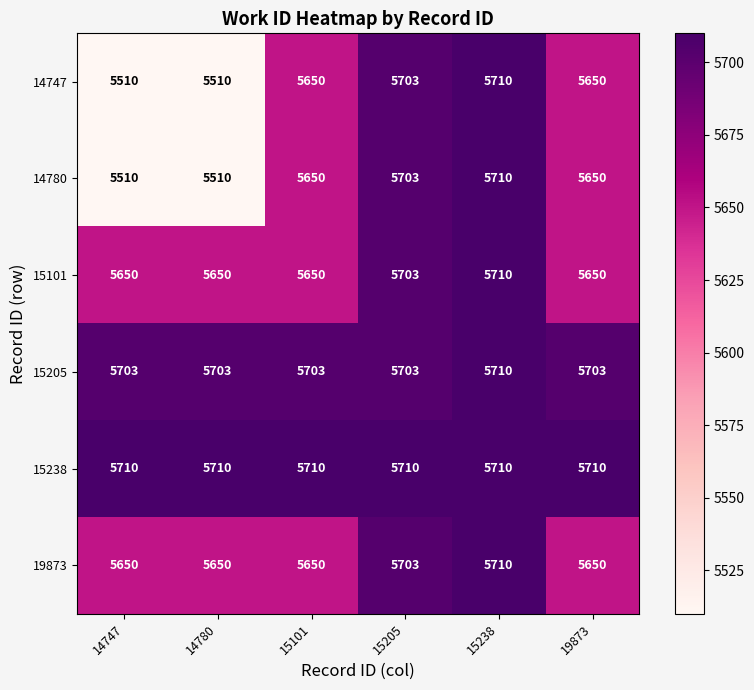

What is the minimum value for 15238?

5710